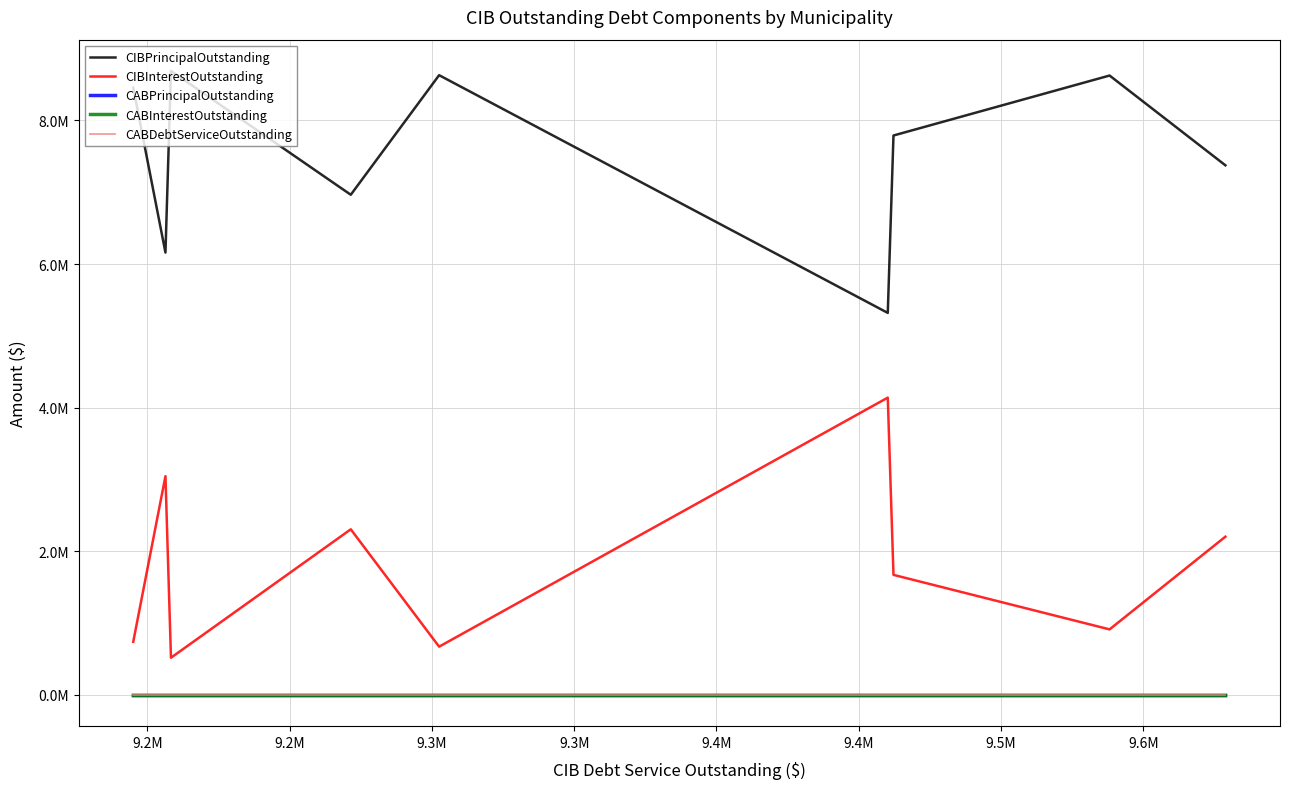

Reading left to right, what are all the values shown in this chart?

CIBPrincipalOutstanding: 8455000.0	6160000.0	8690000.0	6965000.0	8630000.0	5320000.0	7790000.0	8625000.0	7375000.0
CIBInterestOutstanding: 740050.0	3046370.4	518307.0	2306494.5	672537.5	4140198.5	1672202.4	913138.8	2203837.5
CABPrincipalOutstanding: 0.0	0.0	0.0	0.0	0.0	0.0	0.0	0.0	0.0
CABInterestOutstanding: 0.0	0.0	0.0	0.0	0.0	0.0	0.0	0.0	0.0
CABDebtServiceOutstanding: 0.0	0.0	0.0	0.0	0.0	0.0	0.0	0.0	0.0